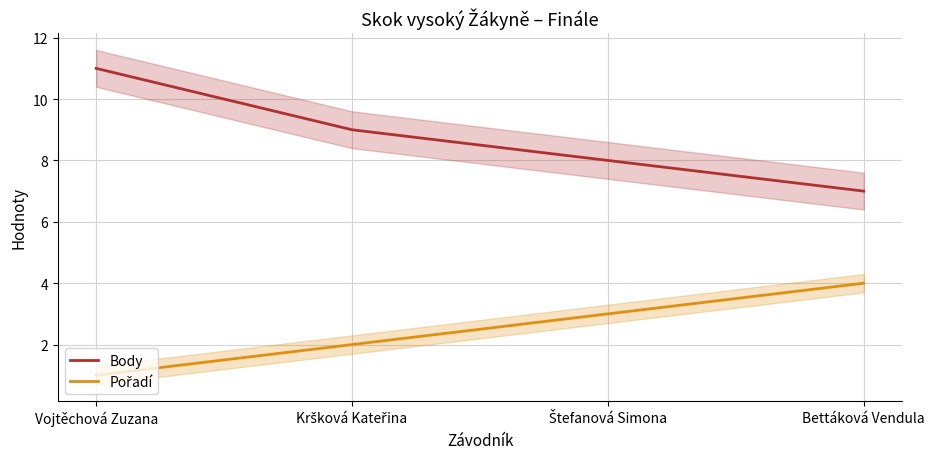

How many lines are shown in the chart?

2